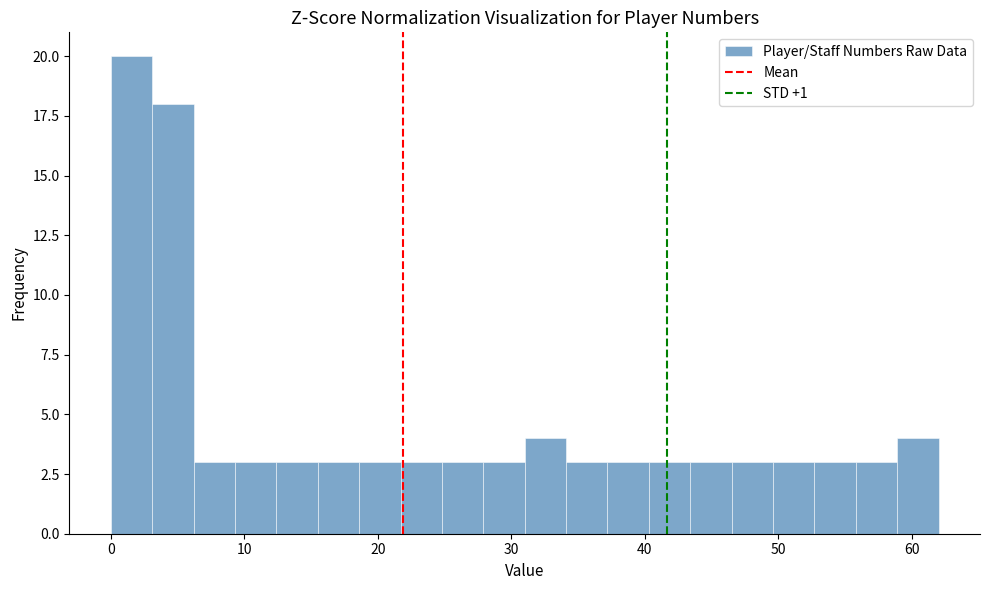

Around what value on the x-axis is the tallest bar? Give the approximate position of its centre, as read against the axis.

2